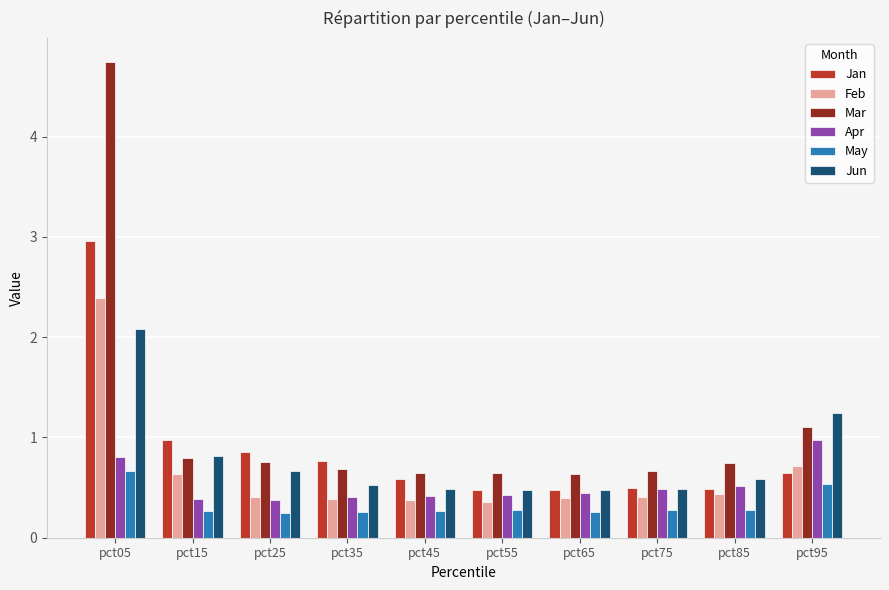

What is the approximate value of Apr at pct85?

0.5